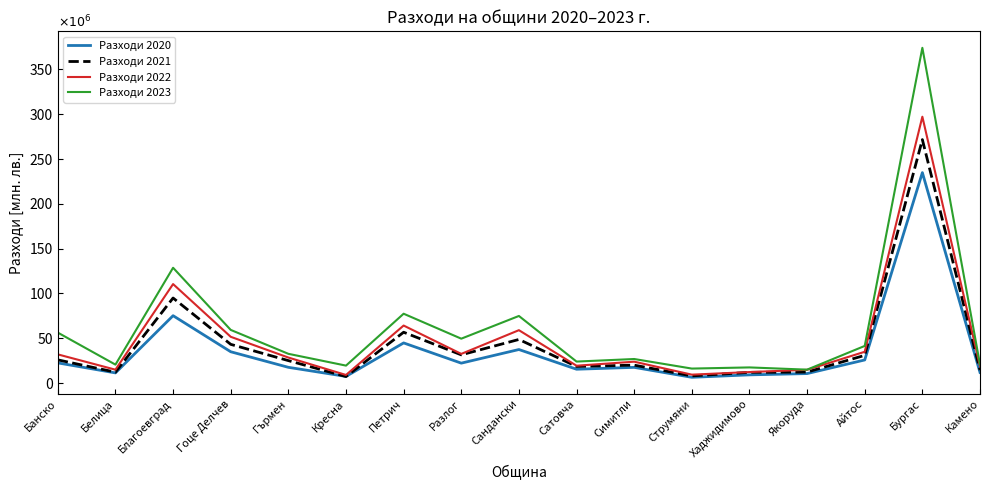

In Разходи 2022, how many points are higher than both neighbors (excluding endpoints)?

5